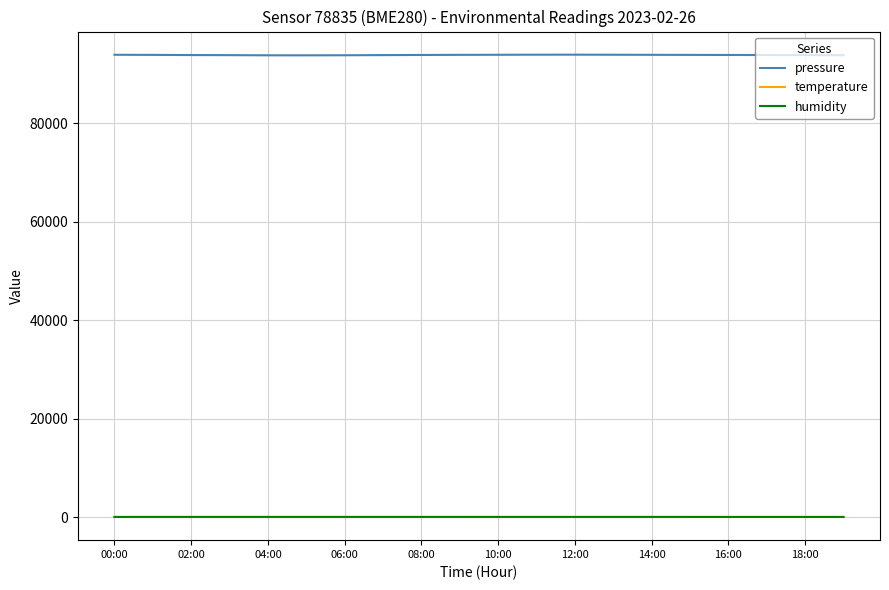

Is this an area chart (filled region under the line)?

No